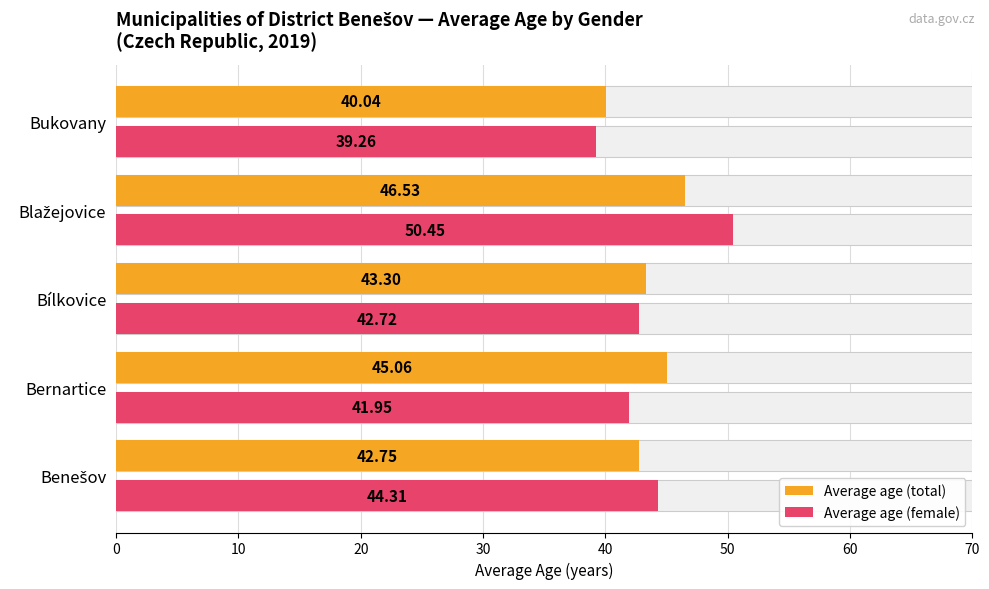

How many bars are there in total?

10